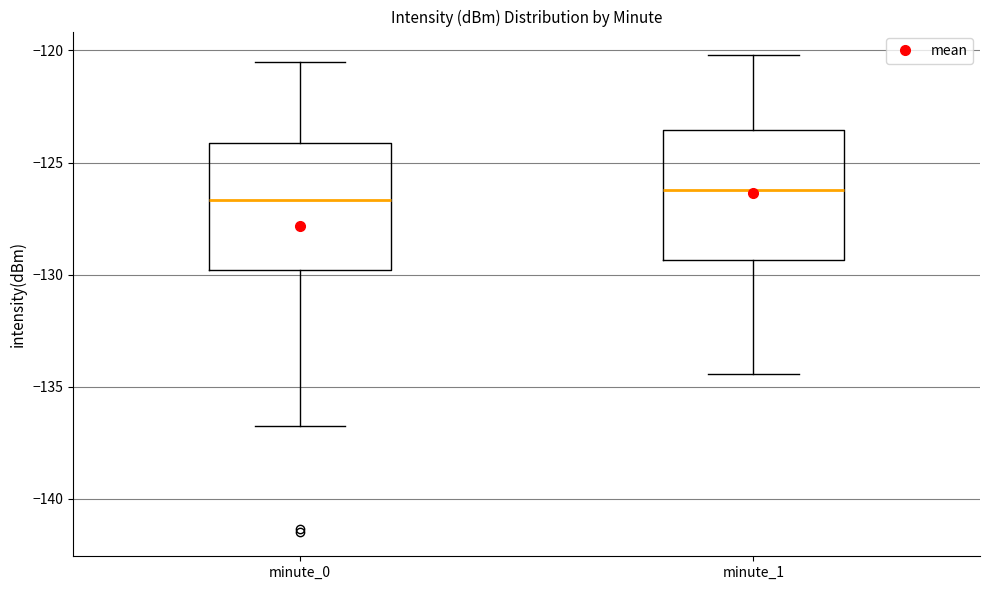

Reading left to right, transcribe this box plot: for each box, give where its median line is, the range the box spans, and where its two whiskers end, as read against the y-axis. The values are not printed on the chart, so give them approximately, as read against the axis.

minute_0: median -126.5, box -130.0 to -124.0, whiskers -137.0 to -120.5
minute_1: median -126.0, box -129.5 to -123.5, whiskers -134.5 to -120.0